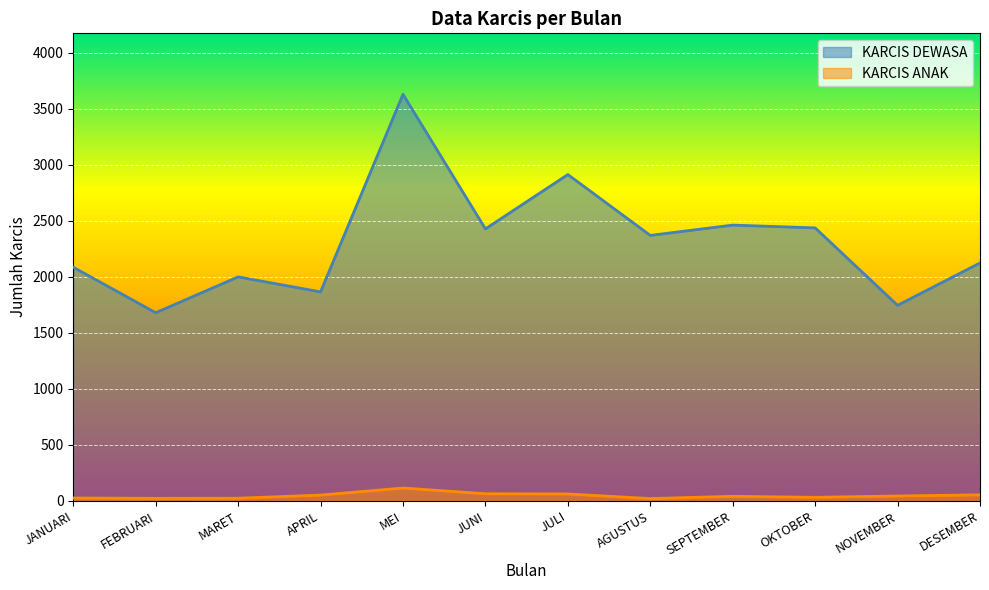

What is the difference between the KARCIS DEWASA values at FEBRUARI and AGUSTUS?

690